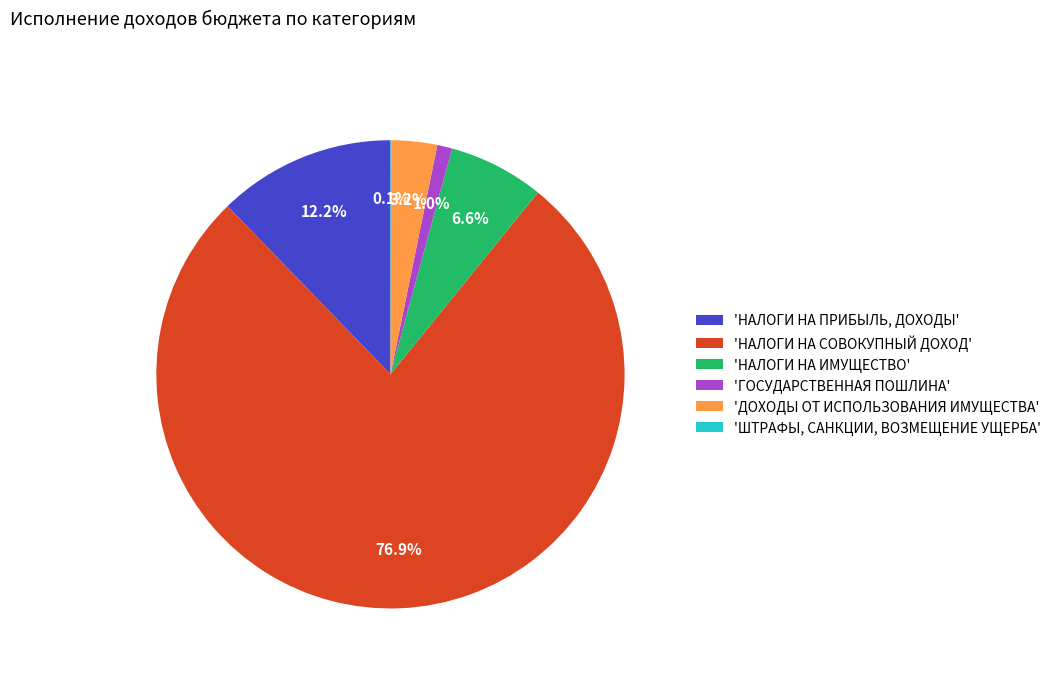

What is the ratio of the value at 'НАЛОГИ НА ИМУЩЕСТВО' to the value at 'НАЛОГИ НА ПРИБЫЛЬ, ДОХОДЫ'?

0.5